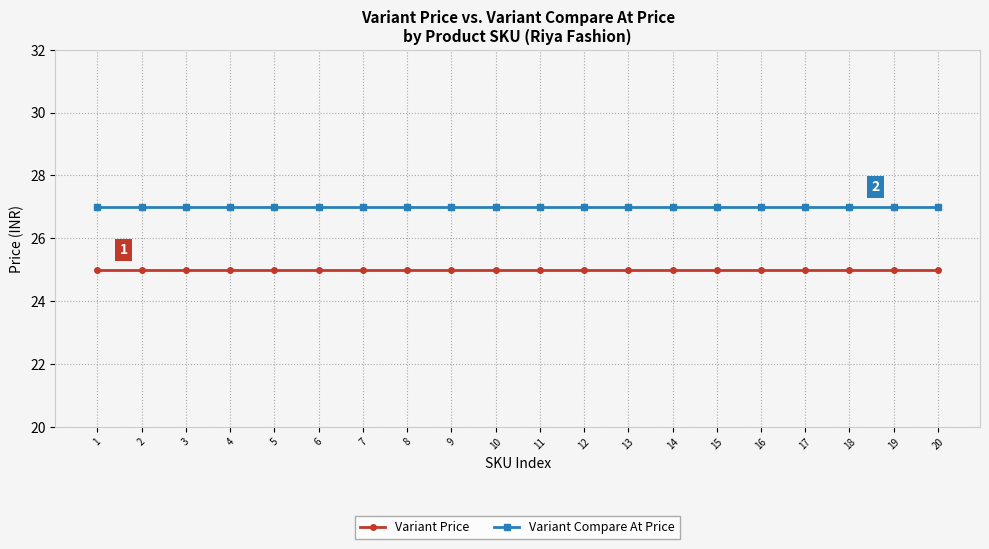

What is the smallest value displayed?

25